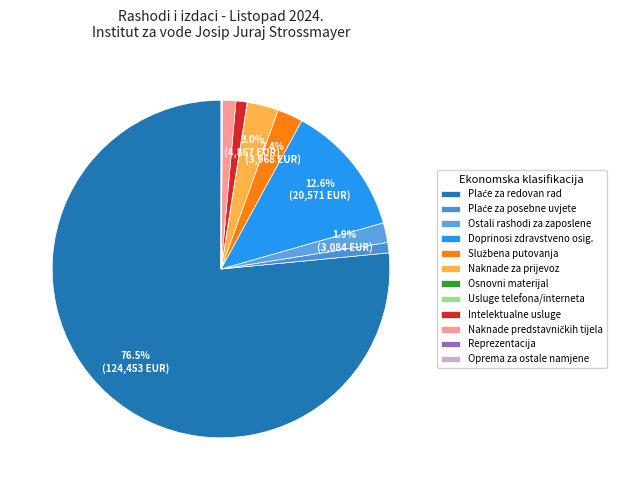

Which slice represents more than half of the pie?

Plaće za redovan rad